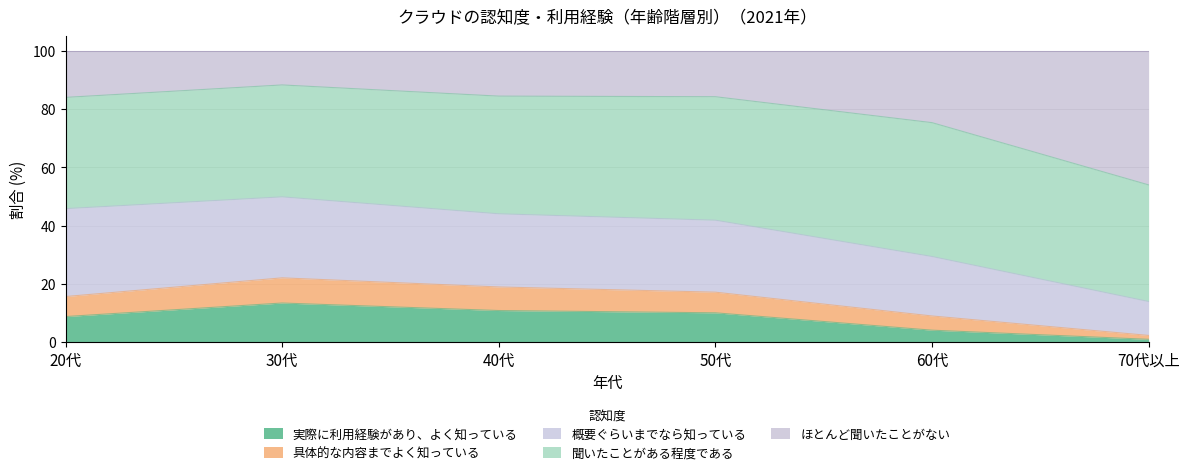

True or false: 具体的な内容までよく知っている has a value of 37.4 at 30代.

False